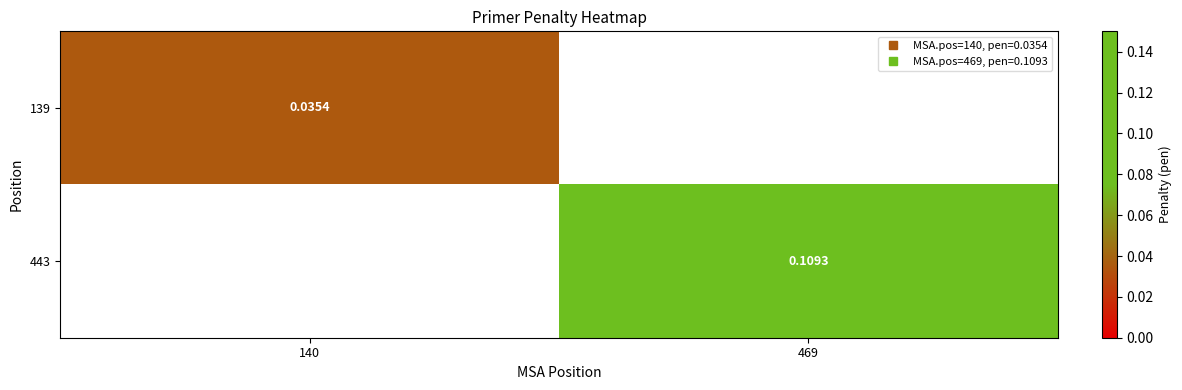

How many distinct data groups are displayed?

2